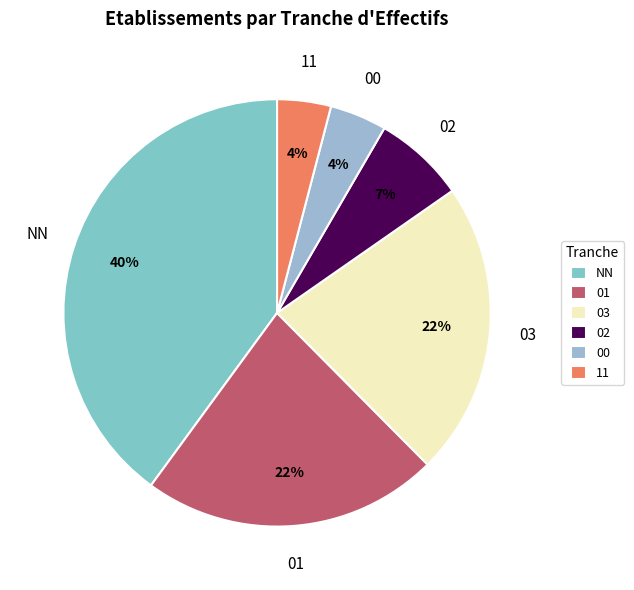

Do 03 and 01 together represent more than half of the pie?

No